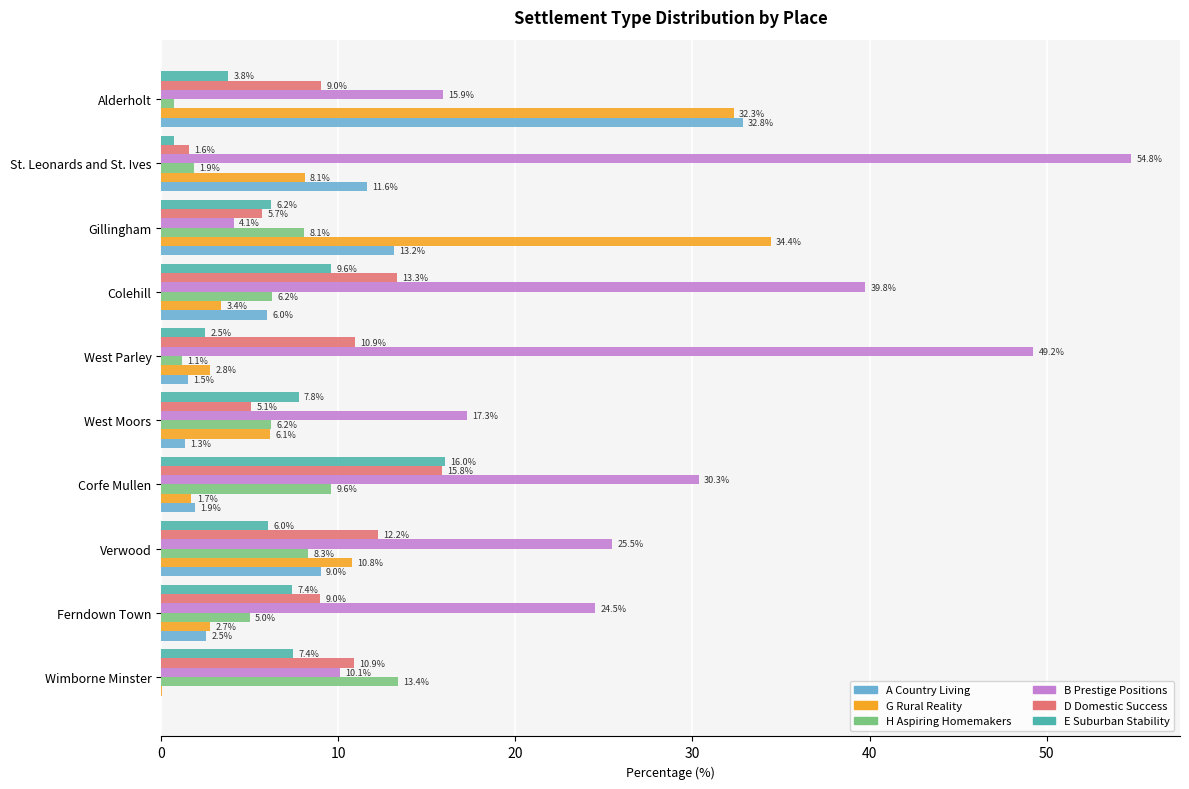

What is the sum of all D Domestic Success values?

93.5